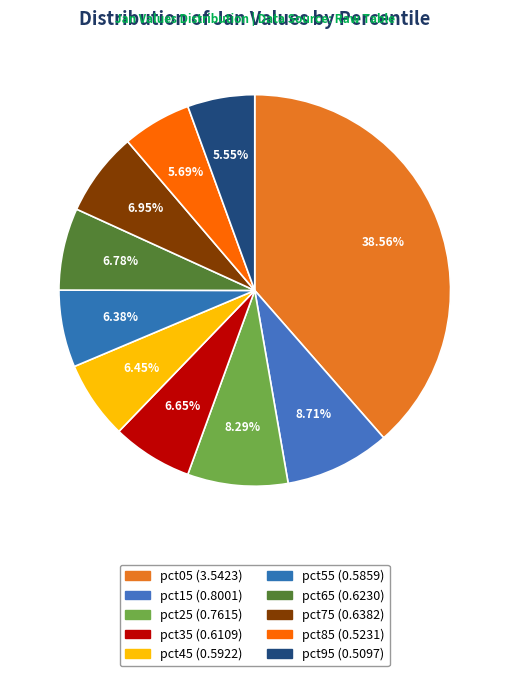

How many slices are in this pie chart?

10